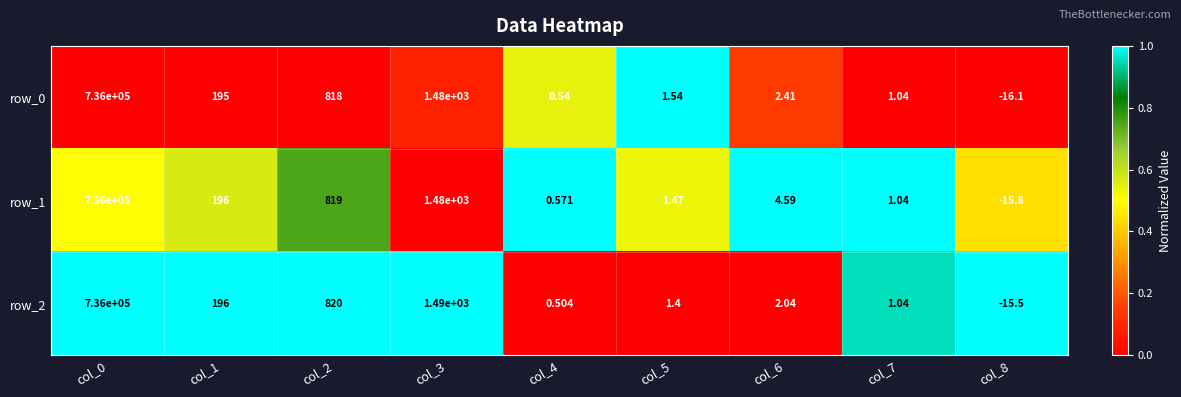

What is the spread (max minus min) of values at col_5?

0.1